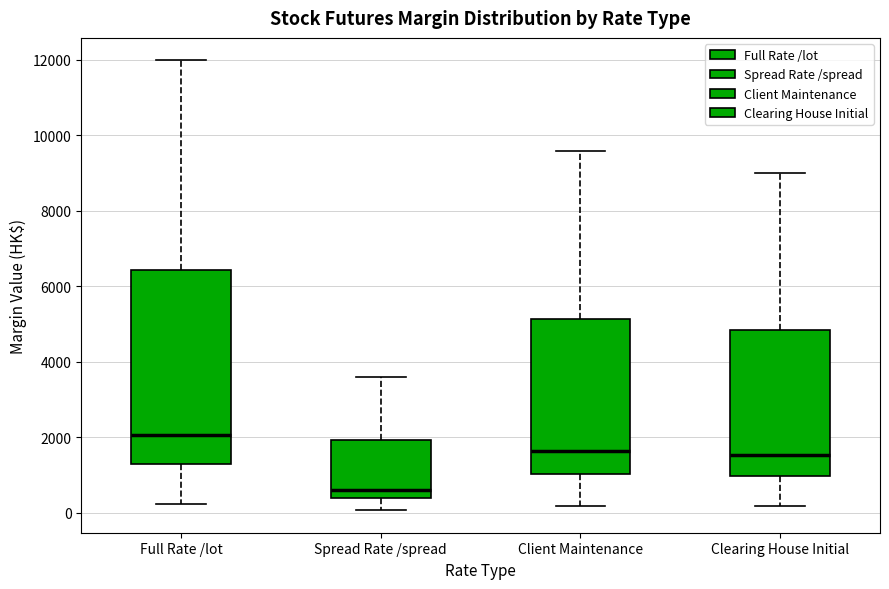

Where does the lower whisker of the box for Clearing House Initial end on the y-axis? The values are not printed on the chart, so give them approximately, as read against the axis.

200